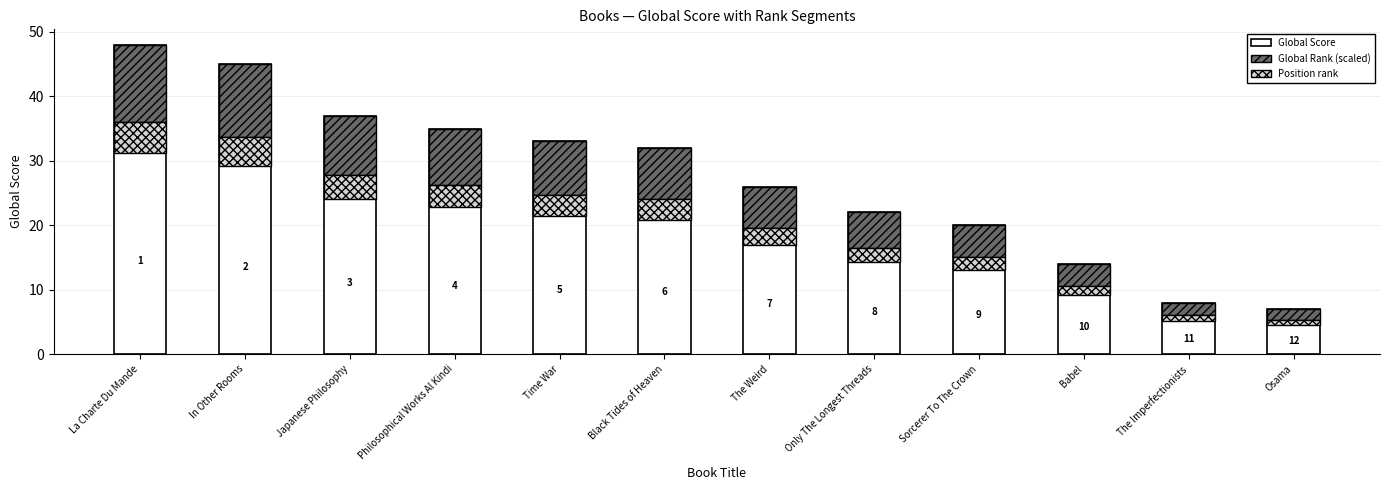

What is the label of the 1st bar from the left?

La Charte Du Mande